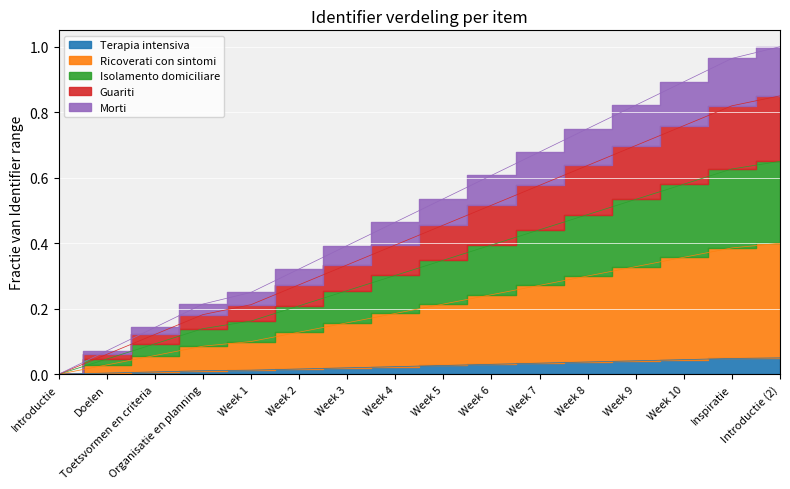

Is the value of Identifier at Week 8 greater than the value of Identifier (normalized) at Week 9?

No